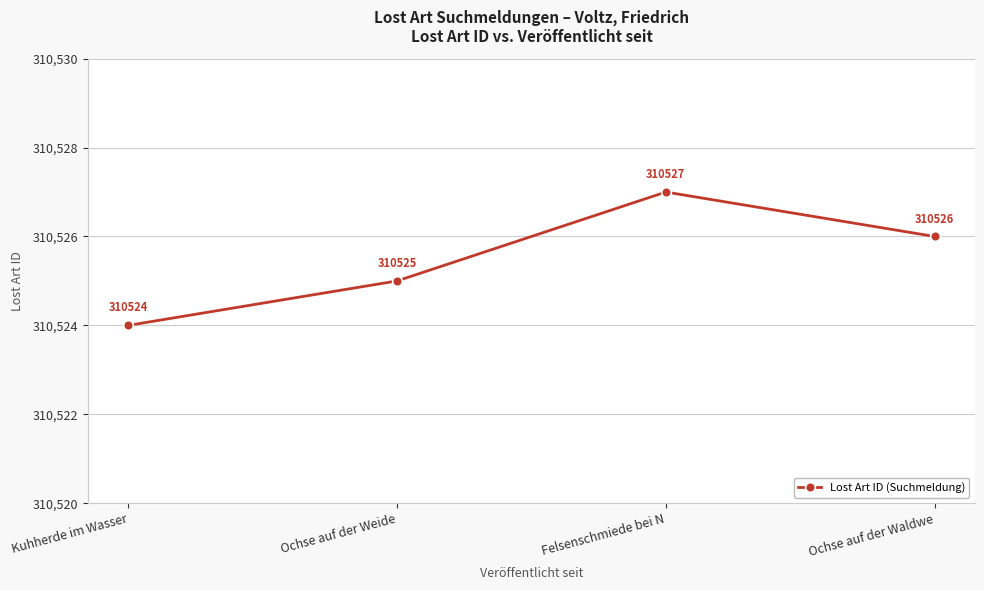

Approximately how many times larger is the value at Felsenschmiede bei N compared to Ochse auf der Weide?

1.0